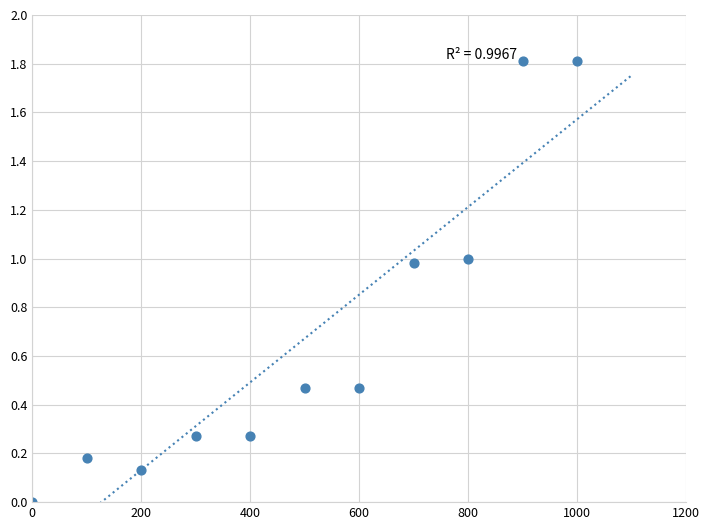

What is the average Y value?

0.7